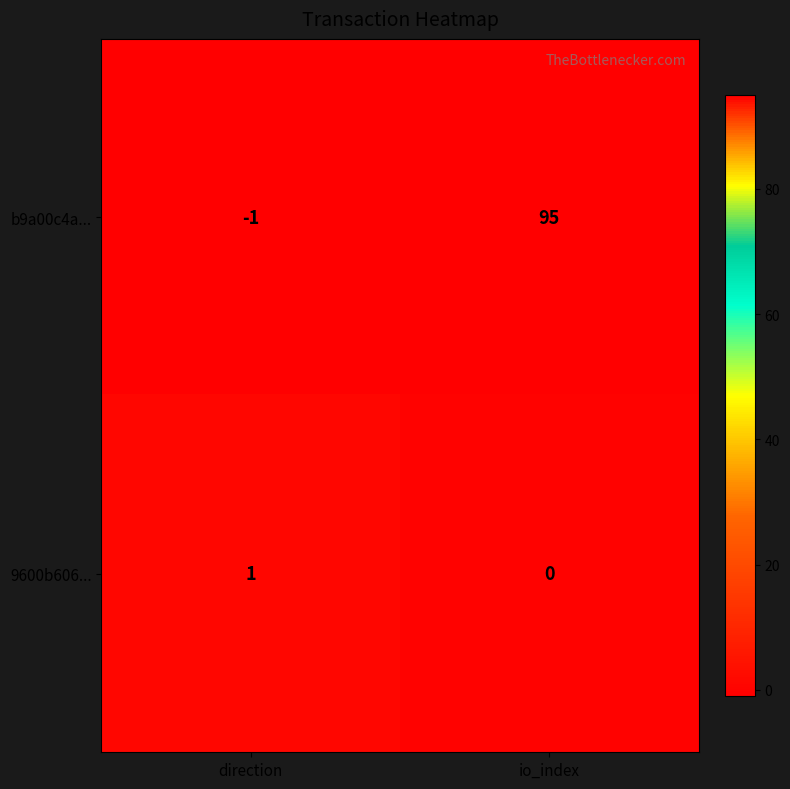

At which label is 9600b606... closest to 0?

io_index